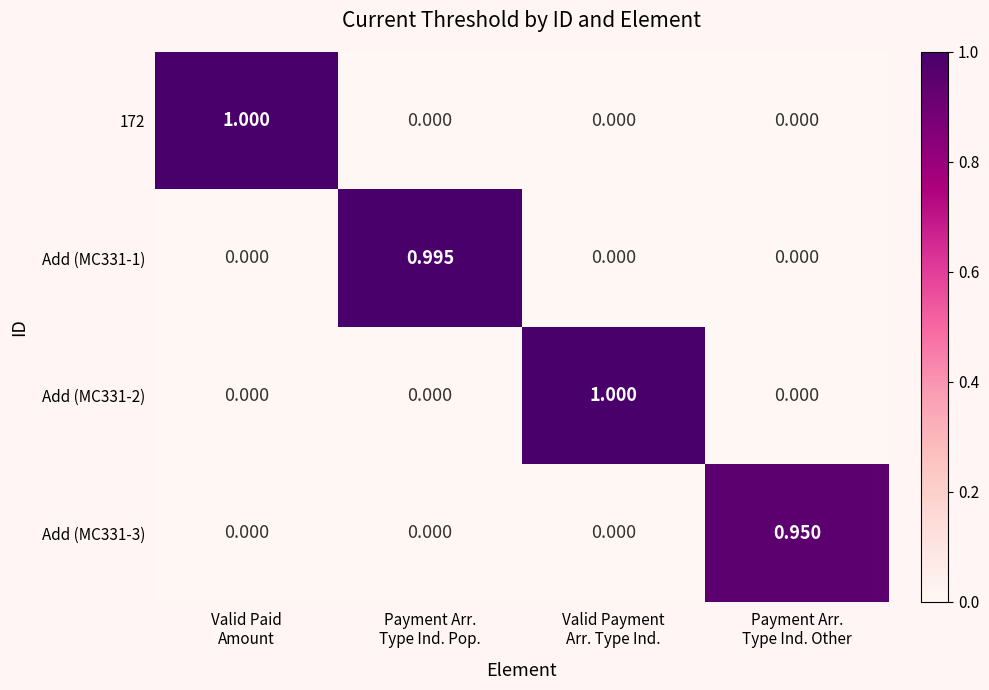

How many data points does each series have?

4